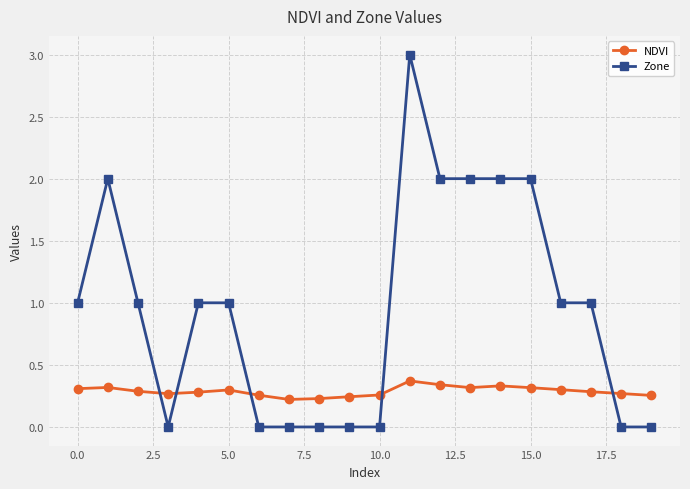

Which series has the largest total across all categories?

Zone